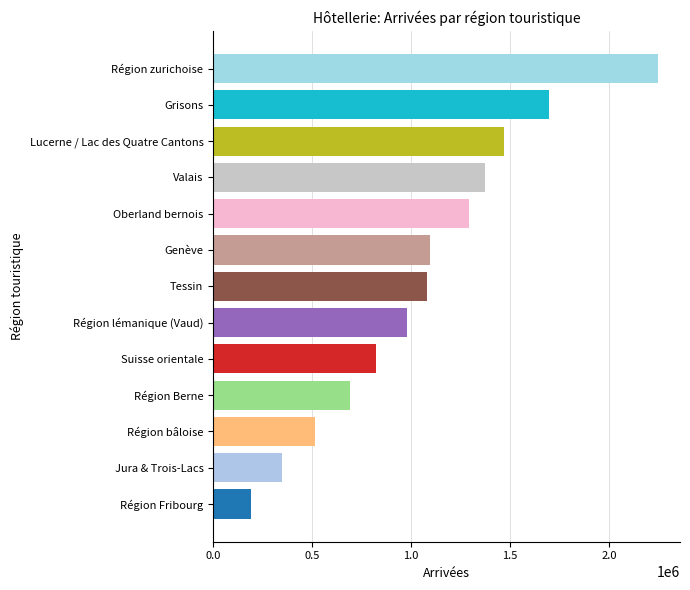

How many values are below 1079287?

6